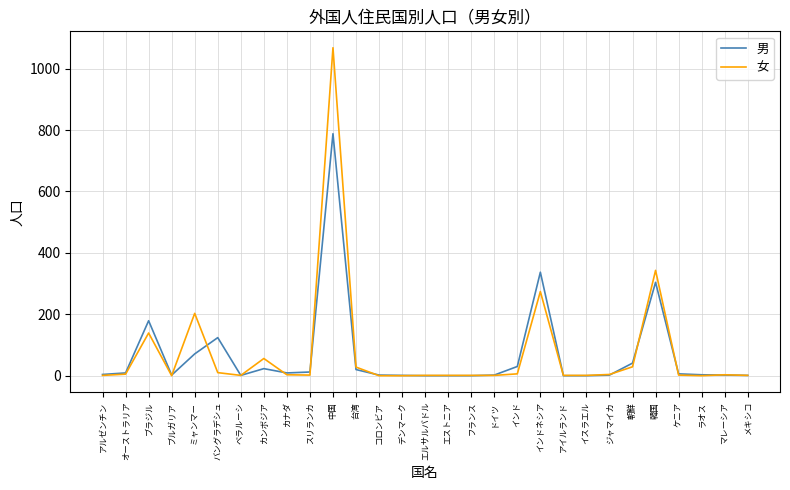

Which series has the largest range (max minus min)?

女